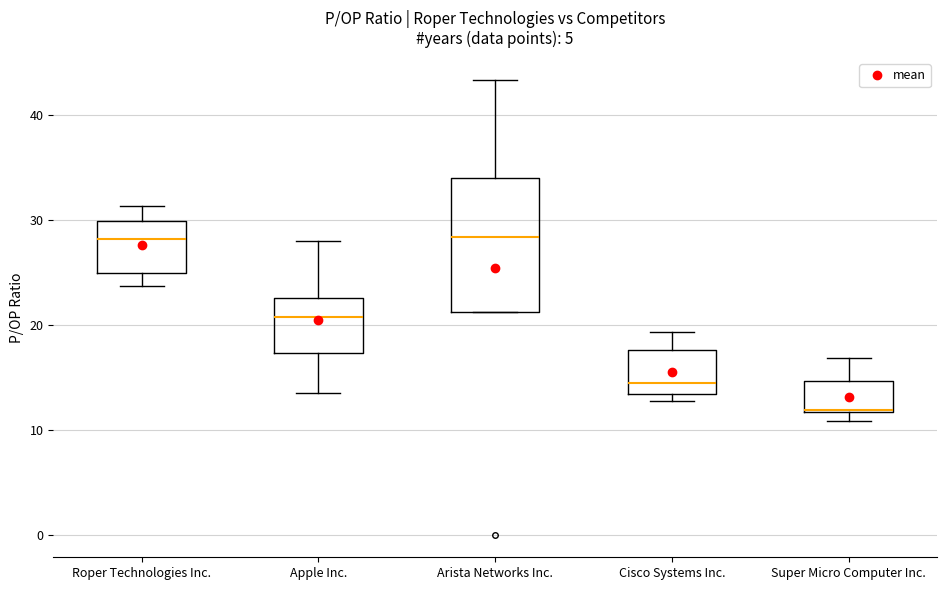

Reading left to right, read every box against the y-axis: the position of its median line, the range the box covers, and the ends of its whiskers. The values are not printed on the chart, so give them approximately, as read against the axis.

Roper Technologies Inc.: median 28, box 25 to 30, whiskers 24 to 31
Apple Inc.: median 21, box 17 to 23, whiskers 13 to 28
Arista Networks Inc.: median 28, box 21 to 34, whiskers 21 to 43
Cisco Systems Inc.: median 14, box 13 to 18, whiskers 13 (just below the box's lower edge) to 19
Super Micro Computer Inc.: median 12 (drawn on the box's lower edge), box 12 to 15, whiskers 11 to 17